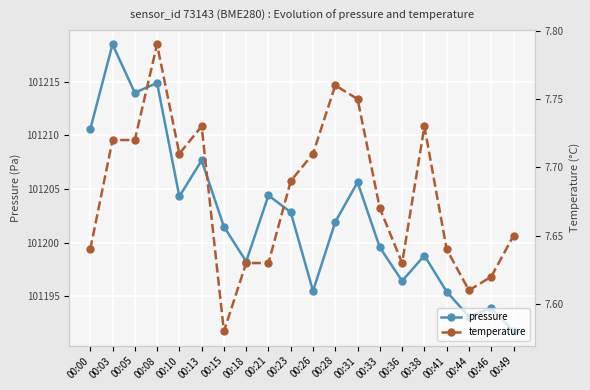

At which category does pressure reach its first local valley?

00:05